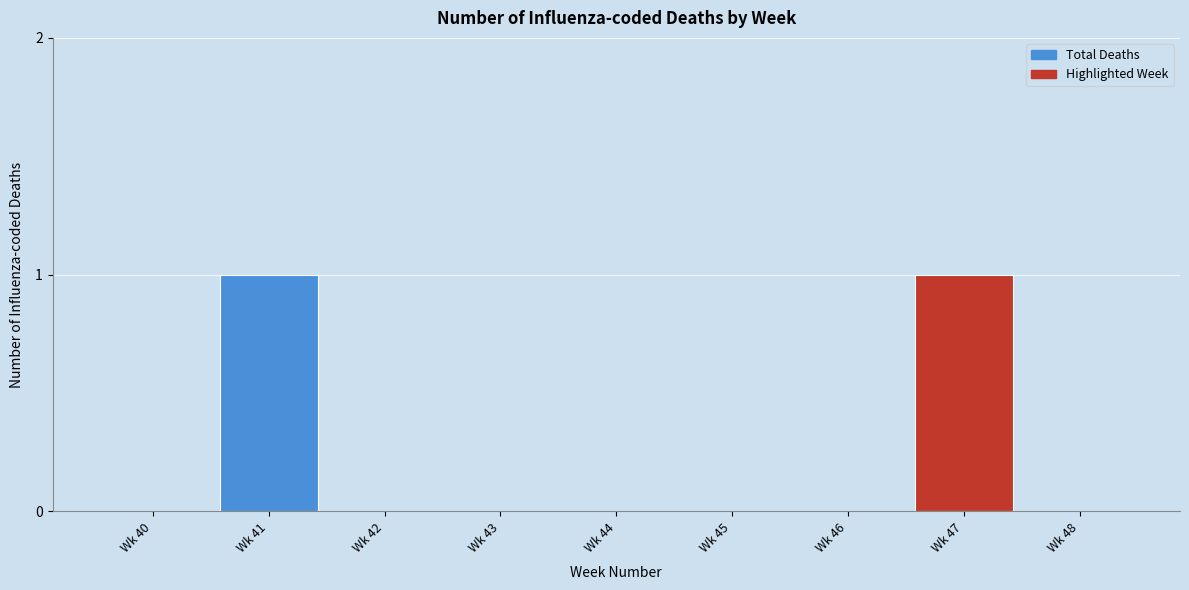

Reading right to left, extract all data points from this chart.

Wk 48=0	Wk 47=1	Wk 46=0	Wk 45=0	Wk 44=0	Wk 43=0	Wk 42=0	Wk 41=1	Wk 40=0